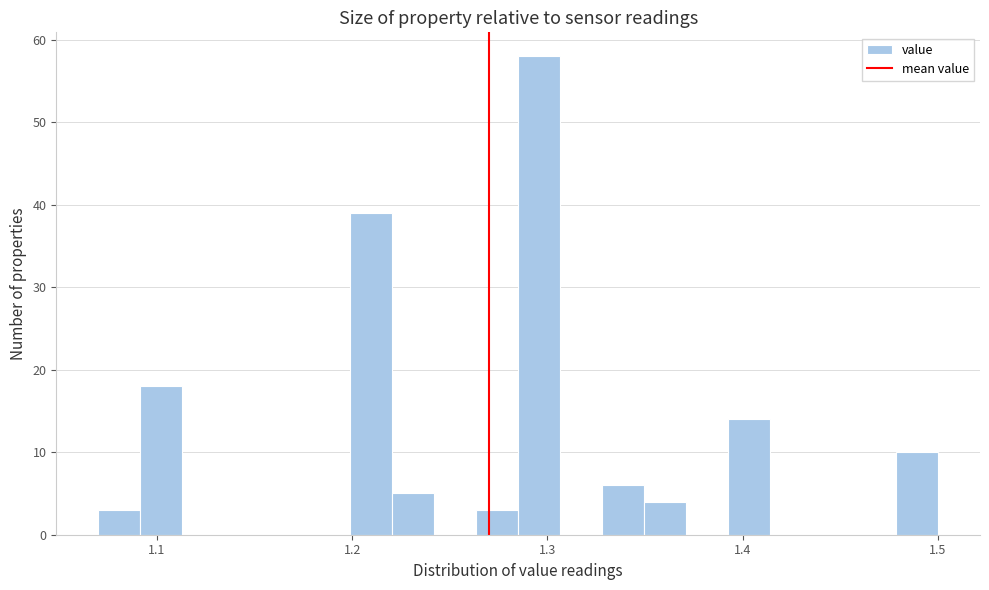

Read against the x-axis, roughly where is the centre of the tallest bar?

1.30